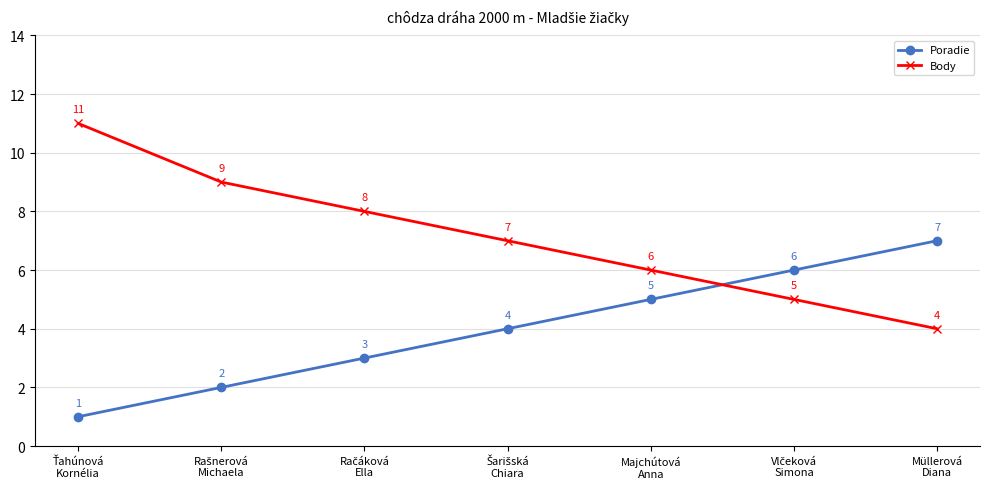

What is the average value of the Body series?

7